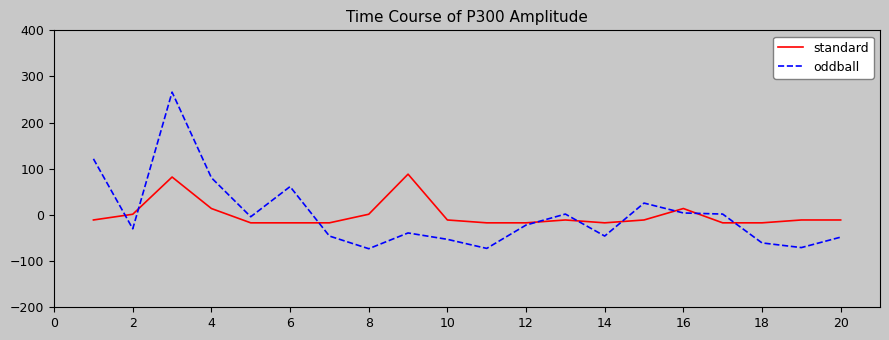

Which series has the widest spread of values?

oddball